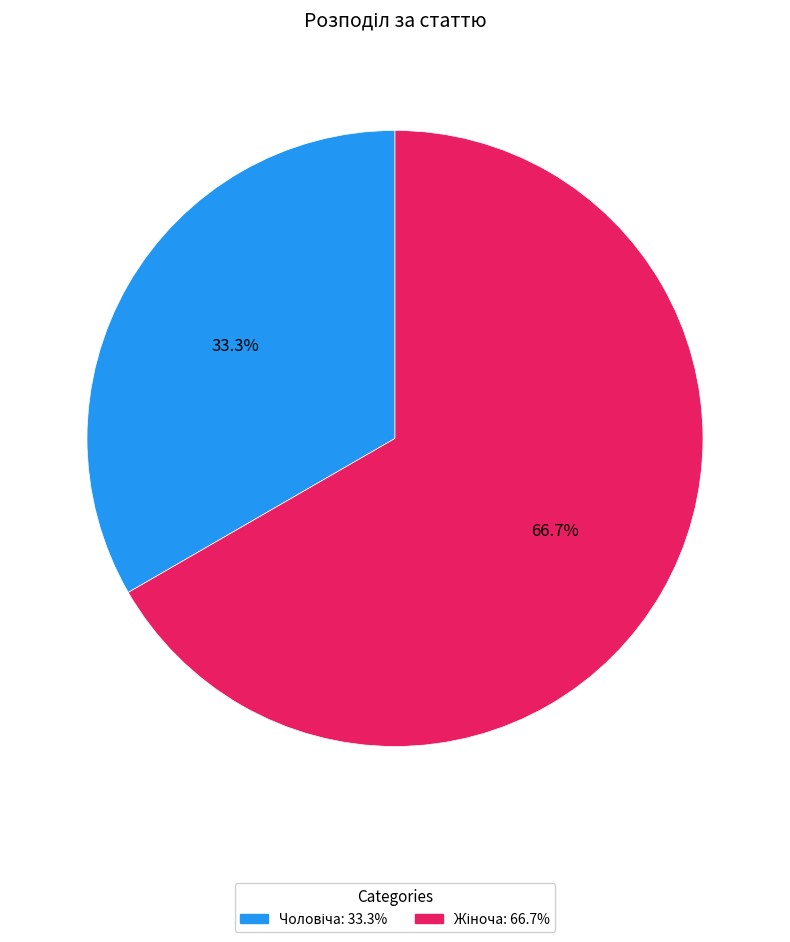

Does any single category account for the majority?

Yes